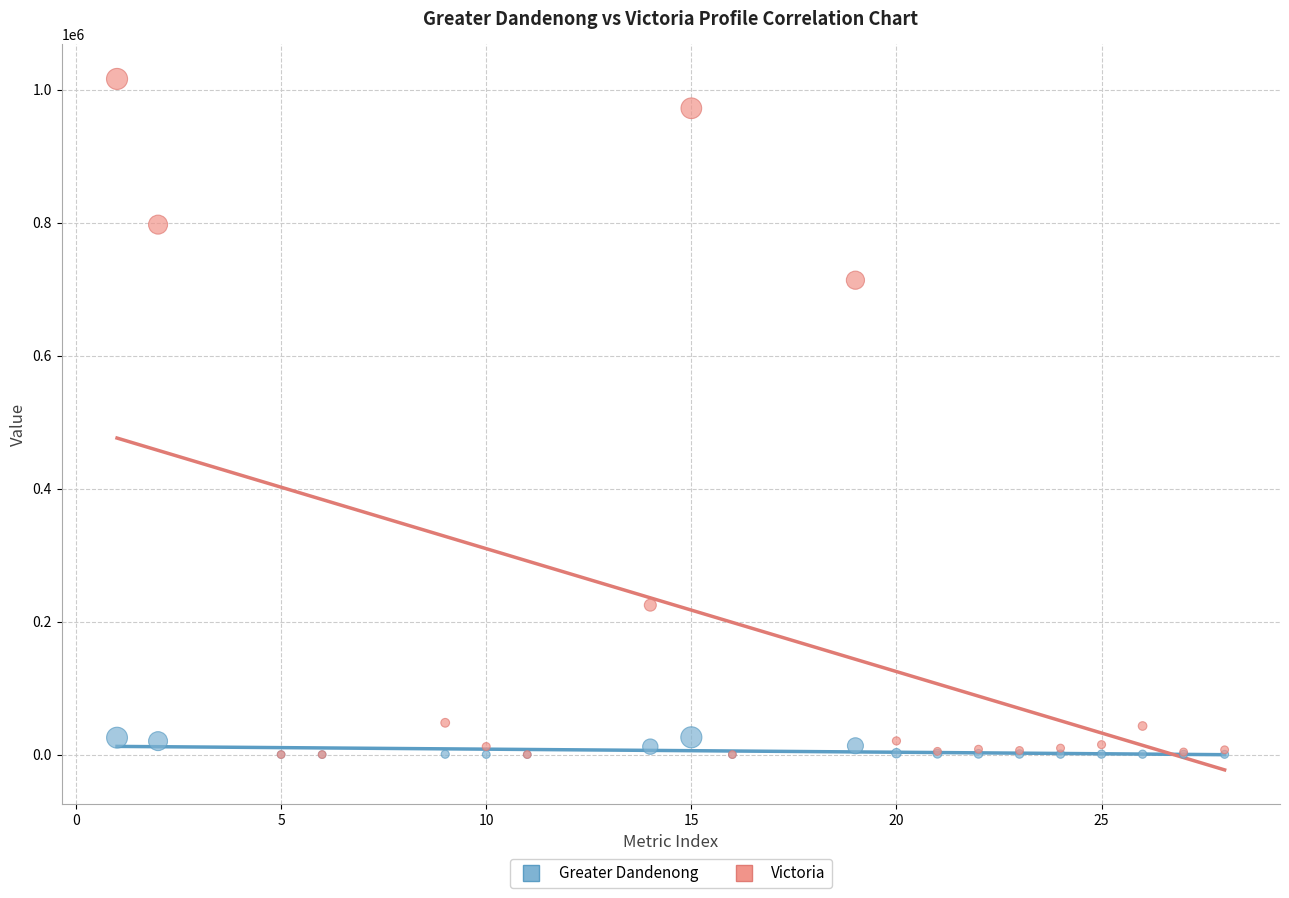

In the Victoria series, what Y value is closest to 507968?

713312.0